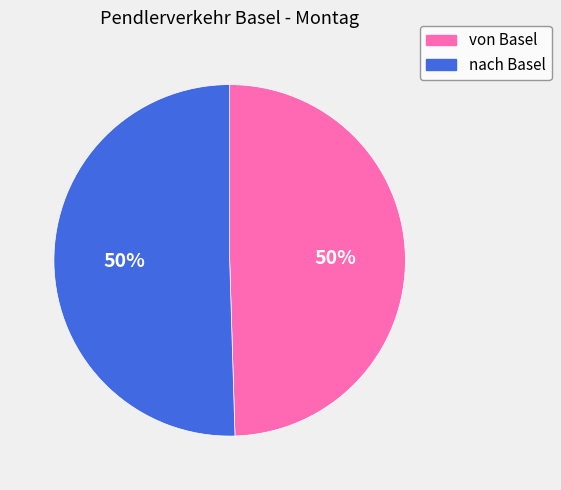

Is it true that von Basel is 44% of the pie?

False